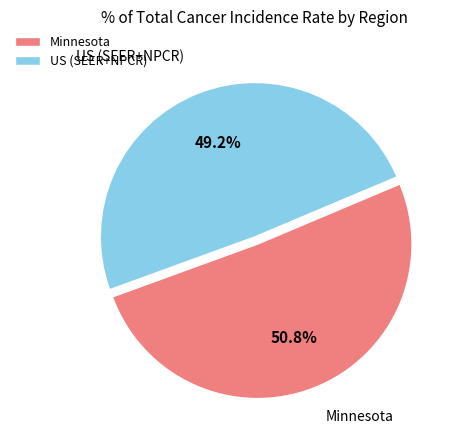

True or false: Minnesota accounts for 51% of the total.

True